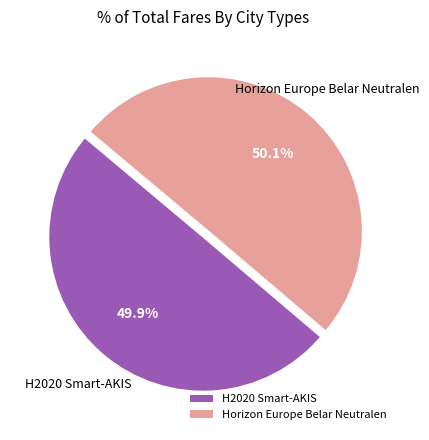

Combined, do H2020 Smart-AKIS and Horizon Europe Belar Neutralen account for over 50%?

Yes